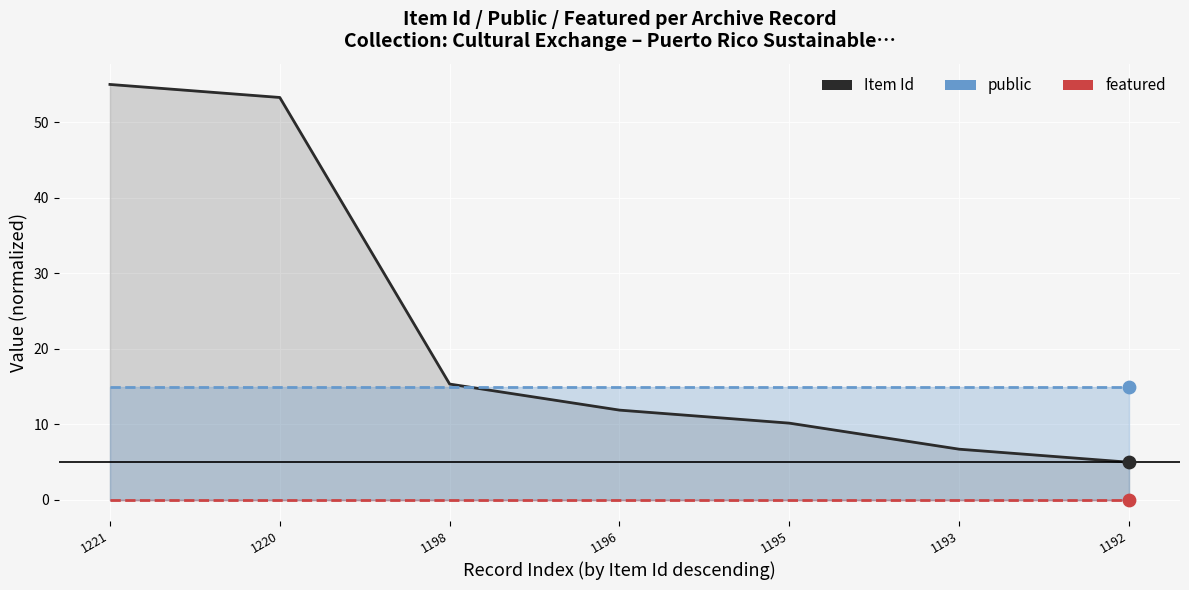

Is the value of Item Id at 1221 greater than the value of featured at 1196?

Yes